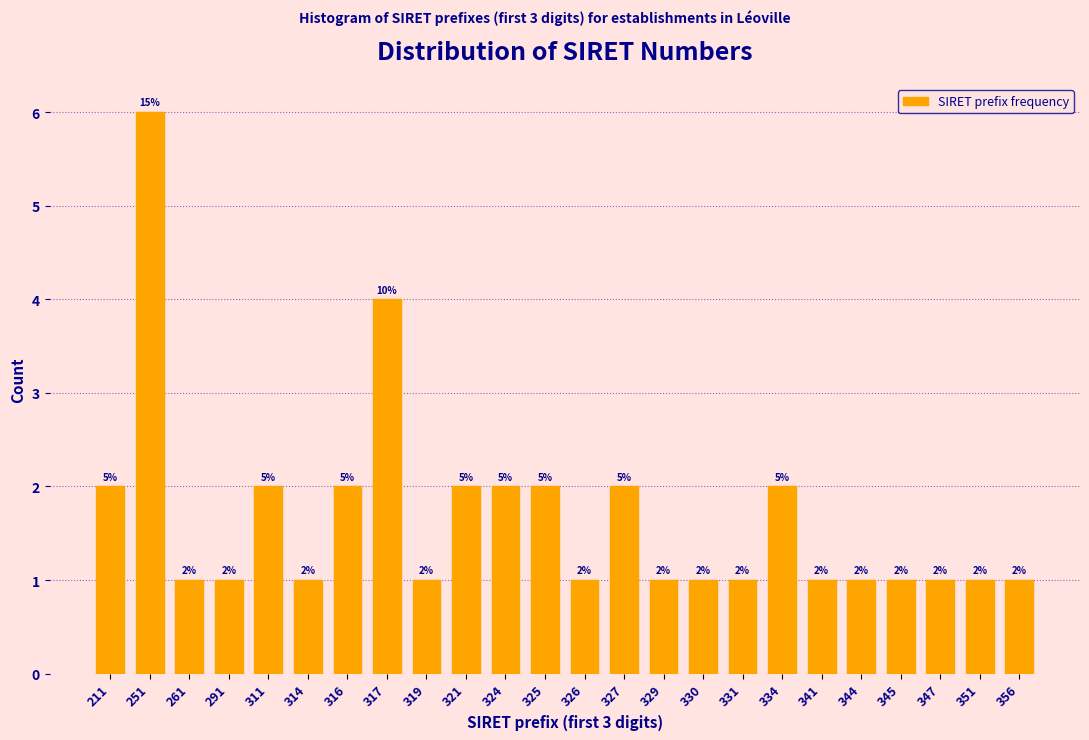

Reading left to right, what are all the values shown in this chart?

211=2	251=6	261=1	291=1	311=2	314=1	316=2	317=4	319=1	321=2	324=2	325=2	326=1	327=2	329=1	330=1	331=1	334=2	341=1	344=1	345=1	347=1	351=1	356=1